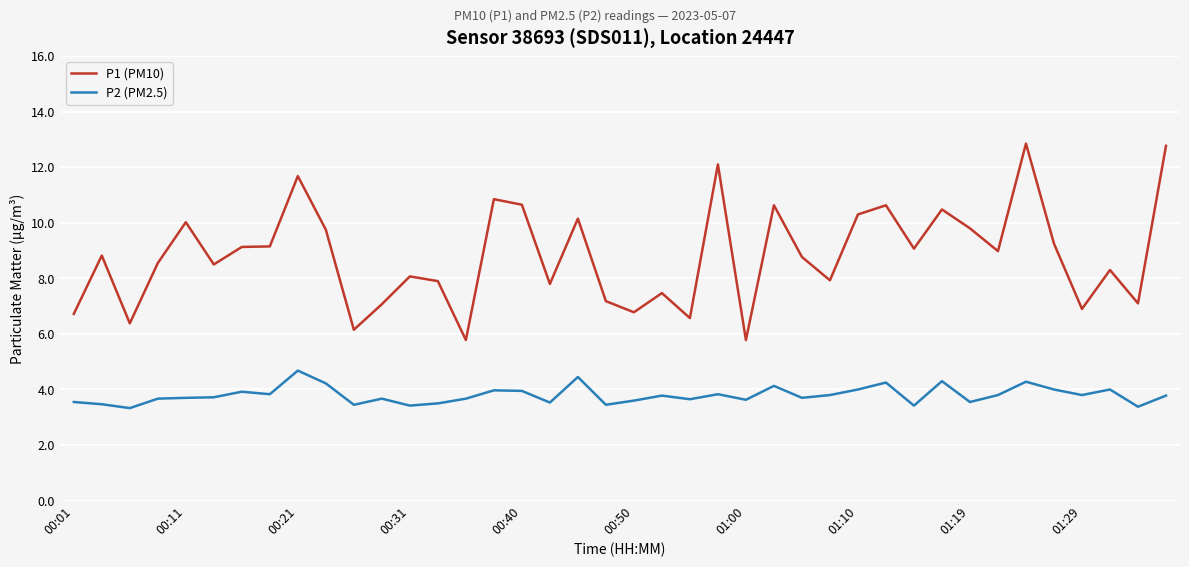

Which series has the largest total across all categories?

P1 (PM10)